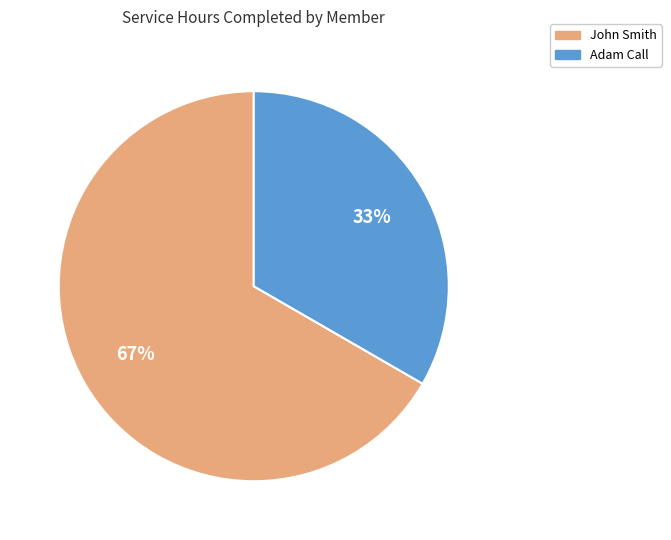

How many segments does this pie chart have?

2